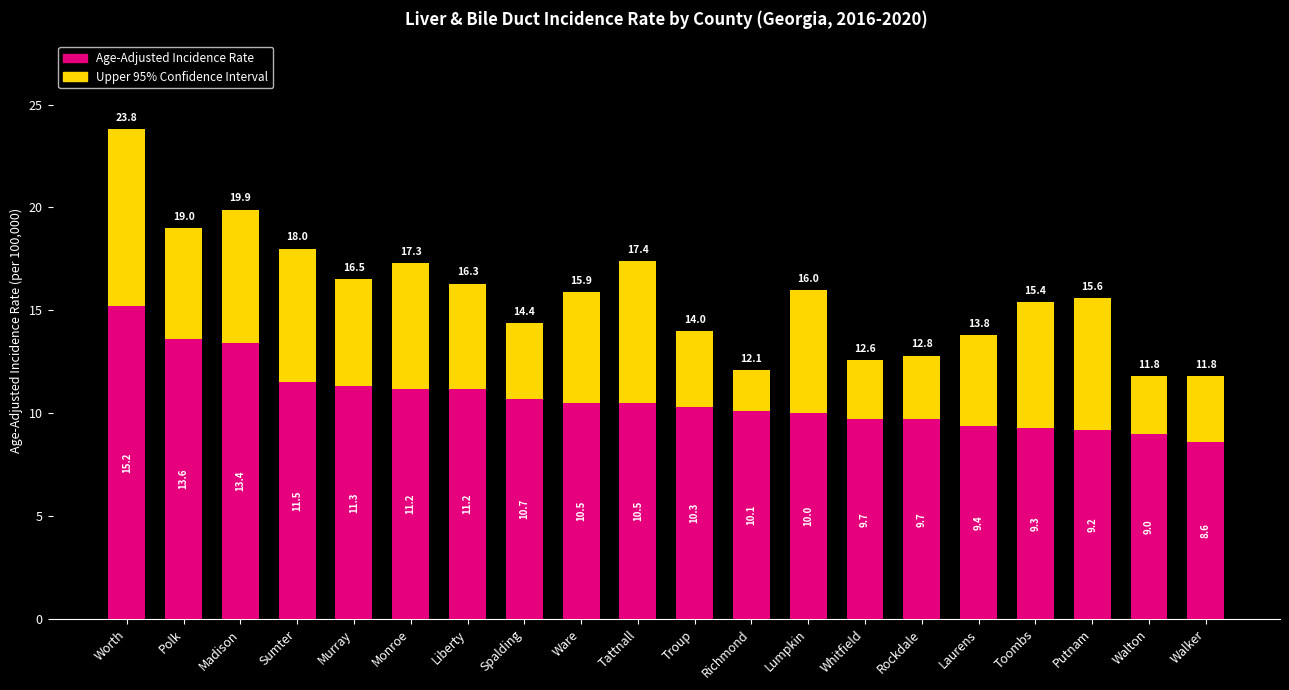

What are all the series names shown in the legend?

Age-Adjusted Incidence Rate, Upper 95% Confidence Interval